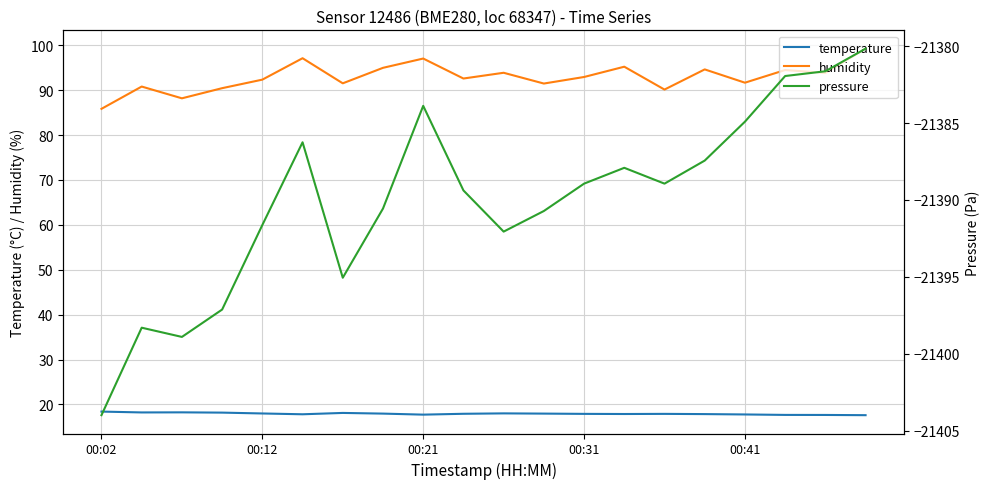

In temperature, how many points are higher than both neighbors (excluding endpoints)?

4